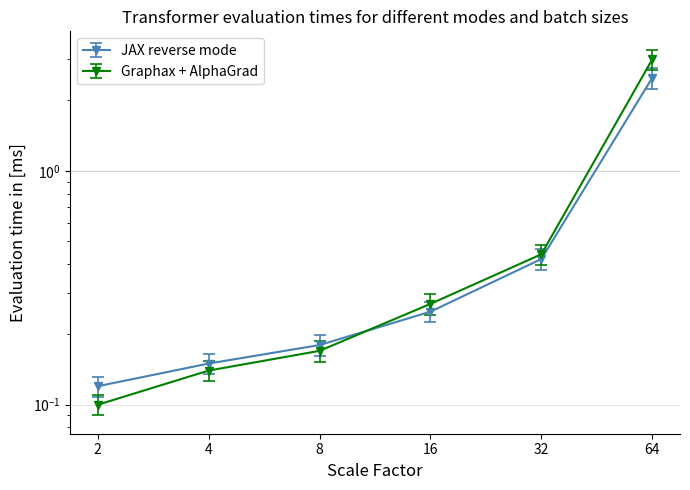

List the series in order of their overall mean, highest first.

Graphax + AlphaGrad, JAX reverse mode